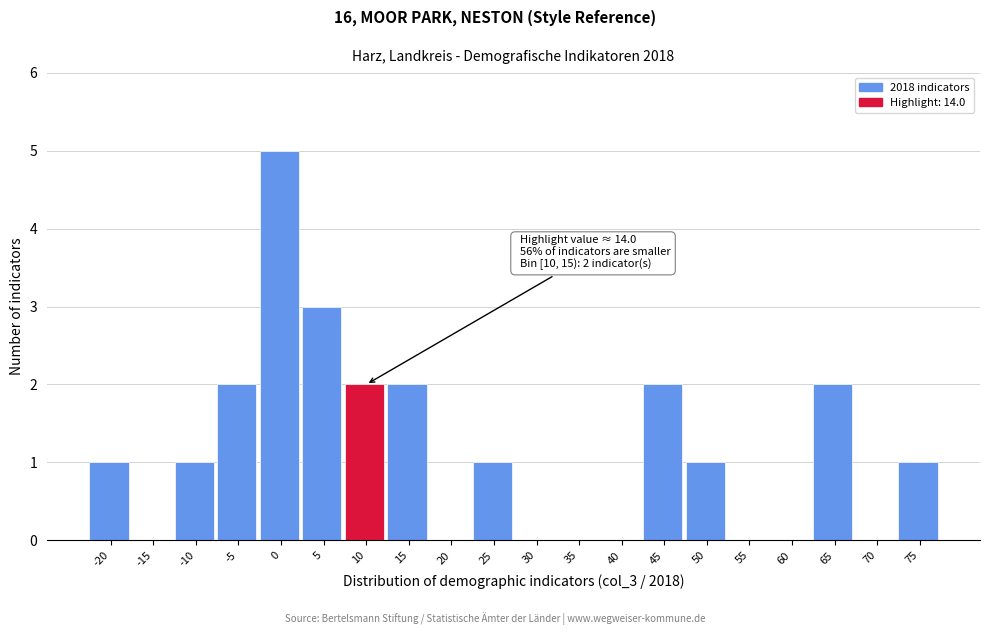

Reading left to right, transcribe all the data shown in this chart.

-20=1	-15=0	-10=1	-5=2	0=5	5=3	10=2	15=2	20=0	25=1	30=0	35=0	40=0	45=2	50=1	55=0	60=0	65=2	70=0	75=1